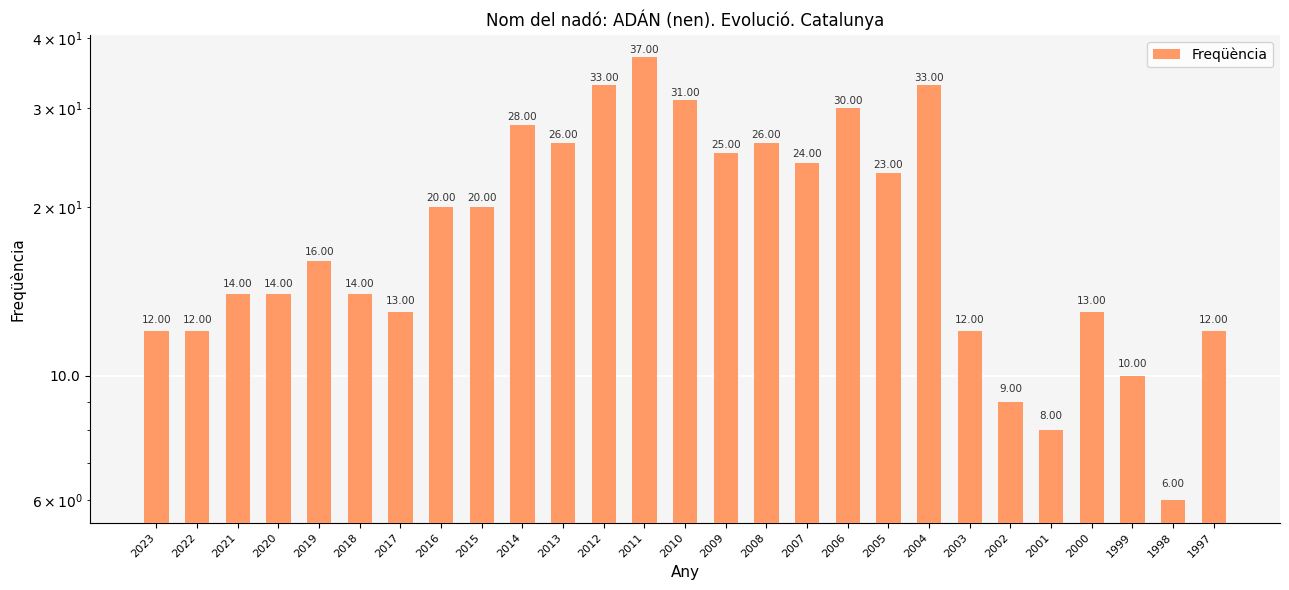

How many bars are there in total?

27